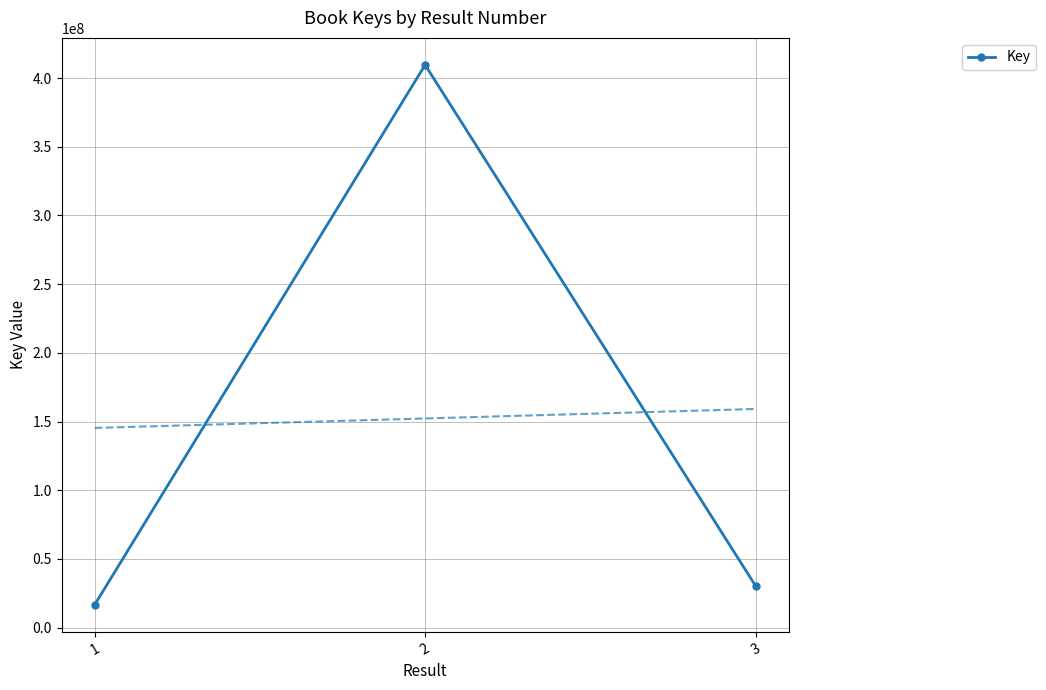

True or false: the data shows 19688755 at 3.

False